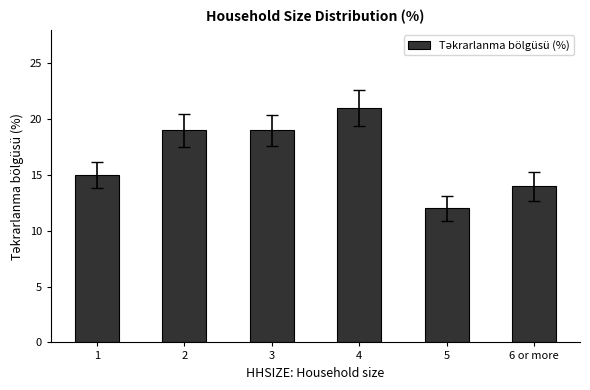

What position from the left is 2?

2